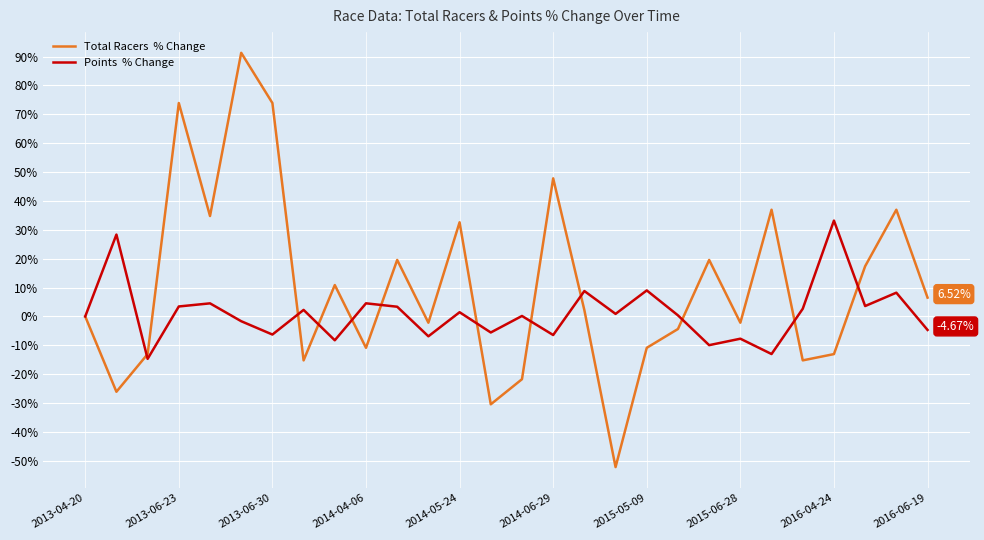

How many lines are shown in the chart?

2